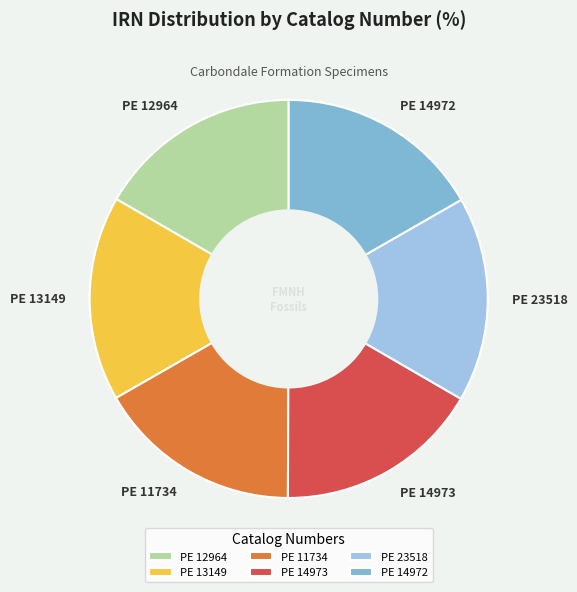

Combined, do PE 13149 and PE 12964 account for over 50%?

No